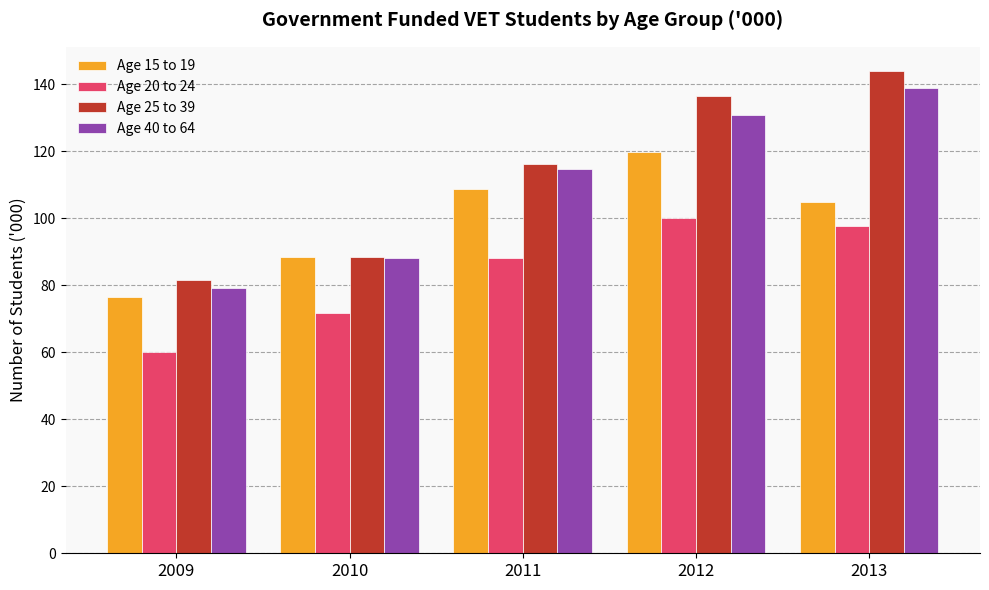

What is the total value across all series at 2013?

485.8